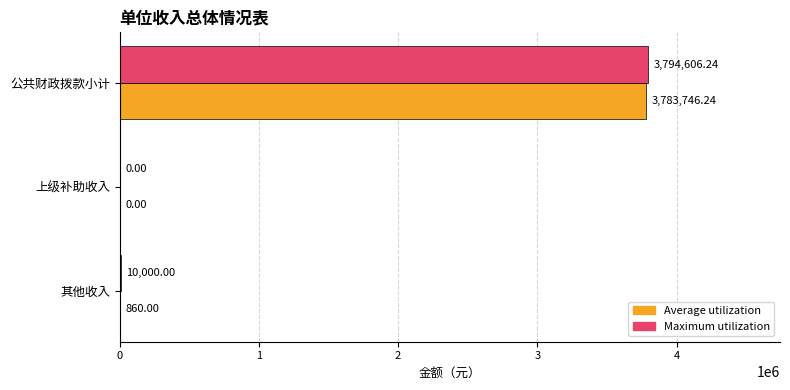

Which category has the highest value in the Maximum utilization series?

公共财政拨款小计